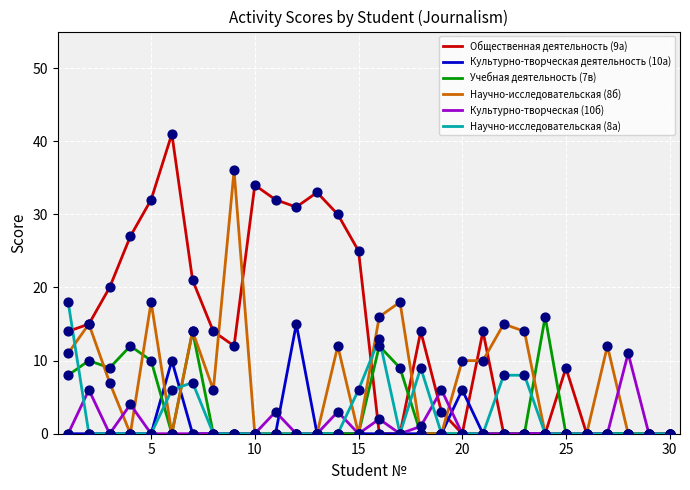

Which series has the largest total across all categories?

Общественная деятельность (9а)